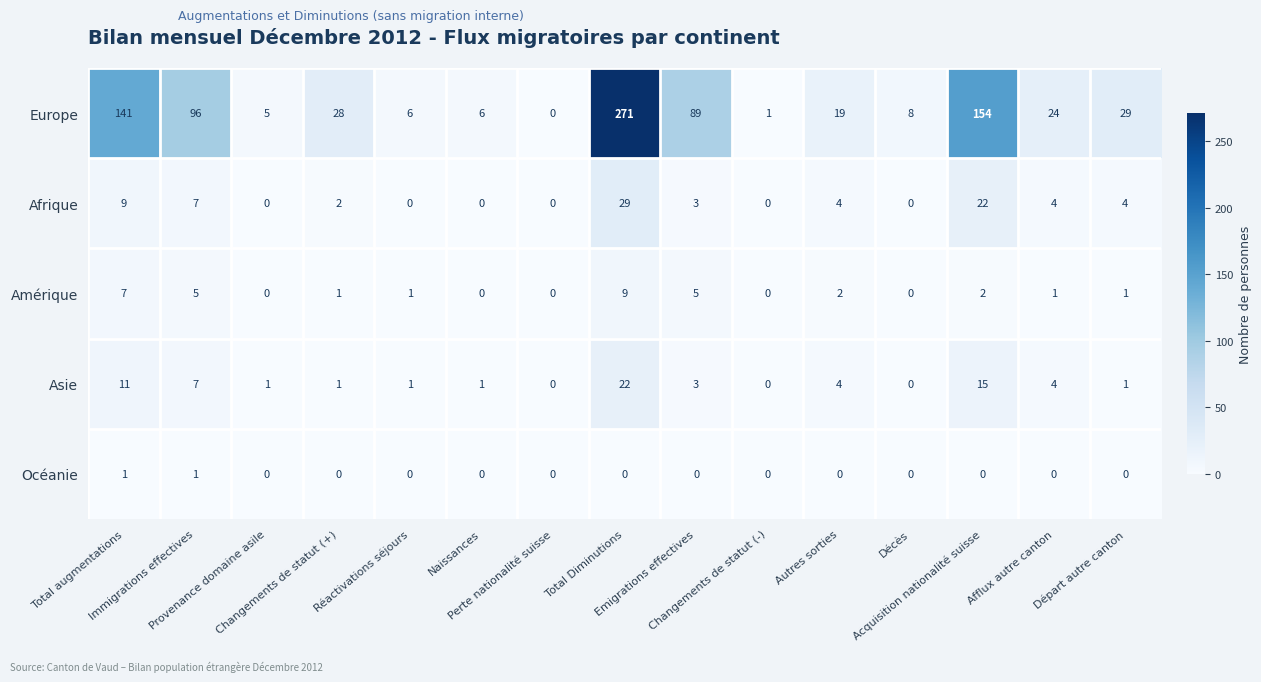

What is the greatest value displayed?

271